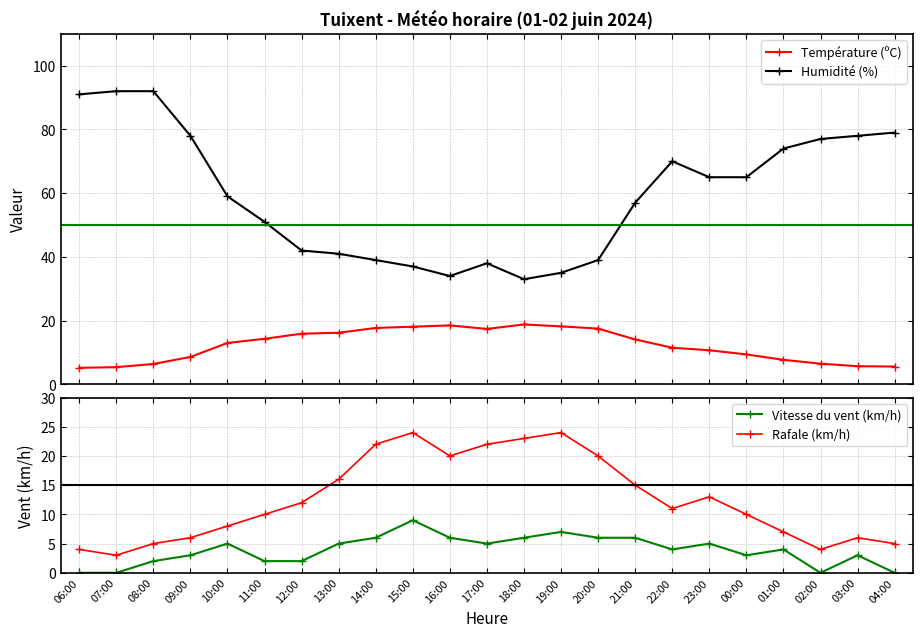

Reading left to right, transcribe all the data shown in this chart.

Température (ºC): 06:00=5.2	07:00=5.4	08:00=6.4	09:00=8.6	10:00=13.0	11:00=14.3	12:00=15.9	13:00=16.2	14:00=17.7	15:00=18.1	16:00=18.5	17:00=17.4	18:00=18.8	19:00=18.2	20:00=17.5	21:00=14.1	22:00=11.5	23:00=10.7	00:00=9.4	01:00=7.7	02:00=6.5	03:00=5.7	04:00=5.6
Humidité (%): 06:00=91.0	07:00=92.0	08:00=92.0	09:00=78.0	10:00=59.0	11:00=51.0	12:00=42.0	13:00=41.0	14:00=39.0	15:00=37.0	16:00=34.0	17:00=38.0	18:00=33.0	19:00=35.0	20:00=39.0	21:00=57.0	22:00=70.0	23:00=65.0	00:00=65.0	01:00=74.0	02:00=77.0	03:00=78.0	04:00=79.0
Vitesse du vent (km/h): 06:00=0.0	07:00=0.0	08:00=2.0	09:00=3.0	10:00=5.0	11:00=2.0	12:00=2.0	13:00=5.0	14:00=6.0	15:00=9.0	16:00=6.0	17:00=5.0	18:00=6.0	19:00=7.0	20:00=6.0	21:00=6.0	22:00=4.0	23:00=5.0	00:00=3.0	01:00=4.0	02:00=0.0	03:00=3.0	04:00=0.0
Rafale (km/h): 06:00=4.0	07:00=3.0	08:00=5.0	09:00=6.0	10:00=8.0	11:00=10.0	12:00=12.0	13:00=16.0	14:00=22.0	15:00=24.0	16:00=20.0	17:00=22.0	18:00=23.0	19:00=24.0	20:00=20.0	21:00=15.0	22:00=11.0	23:00=13.0	00:00=10.0	01:00=7.0	02:00=4.0	03:00=6.0	04:00=5.0